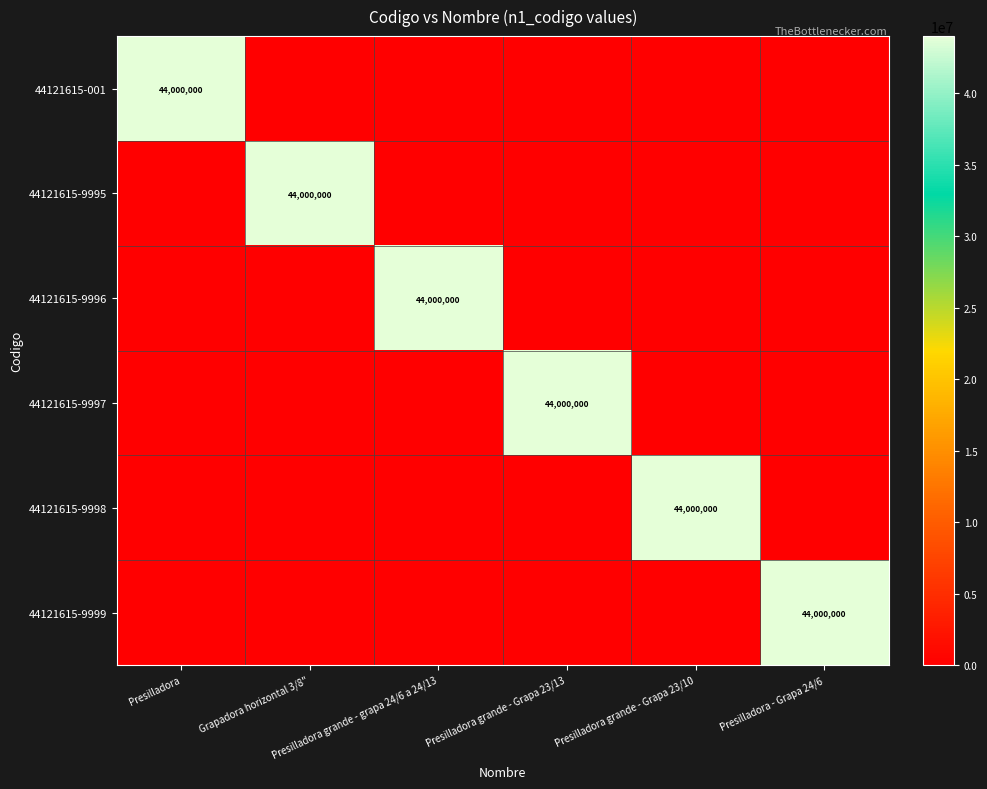

Between Presilladora and Grapadora horizontal 3/8", which series saw the biggest shift?

44121615-001